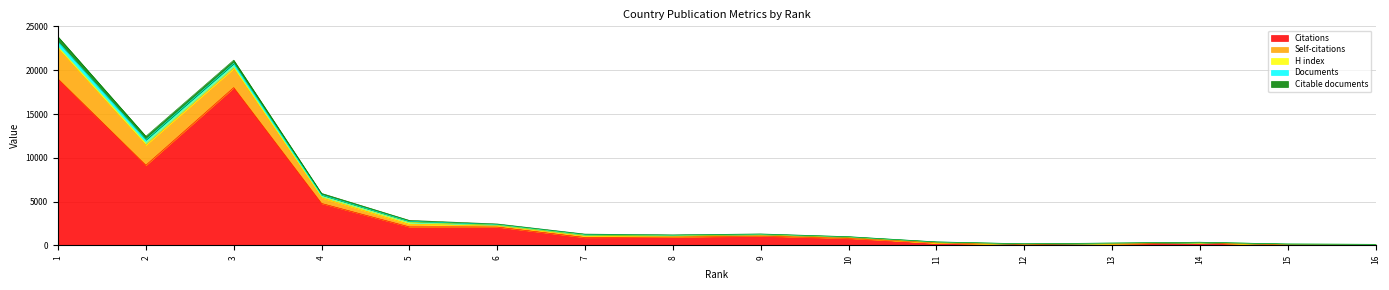

Reading left to right, list all the values displayed in this chart.

Citations: 1=19003	2=9151	3=18016	4=4791	5=2110	6=2101	7=902	8=956	9=1076	10=803	11=281	12=109	13=189	14=303	15=56	16=83
Self-citations: 1=3492	2=2317	3=2200	4=646	5=293	6=127	7=157	8=72	9=97	10=90	11=1	12=21	13=15	14=13	15=4	16=0
H index: 1=202	2=219	3=205	4=154	5=206	6=90	7=124	8=94	9=74	10=68	11=95	12=32	13=47	14=36	15=89	16=35
Documents: 1=564	2=386	3=369	4=176	5=123	6=65	7=53	8=38	9=30	10=17	11=12	12=11	13=9	14=5	15=5	16=2
Citable documents: 1=563	2=382	3=365	4=173	5=121	6=64	7=53	8=38	9=30	10=17	11=12	12=11	13=9	14=5	15=5	16=2